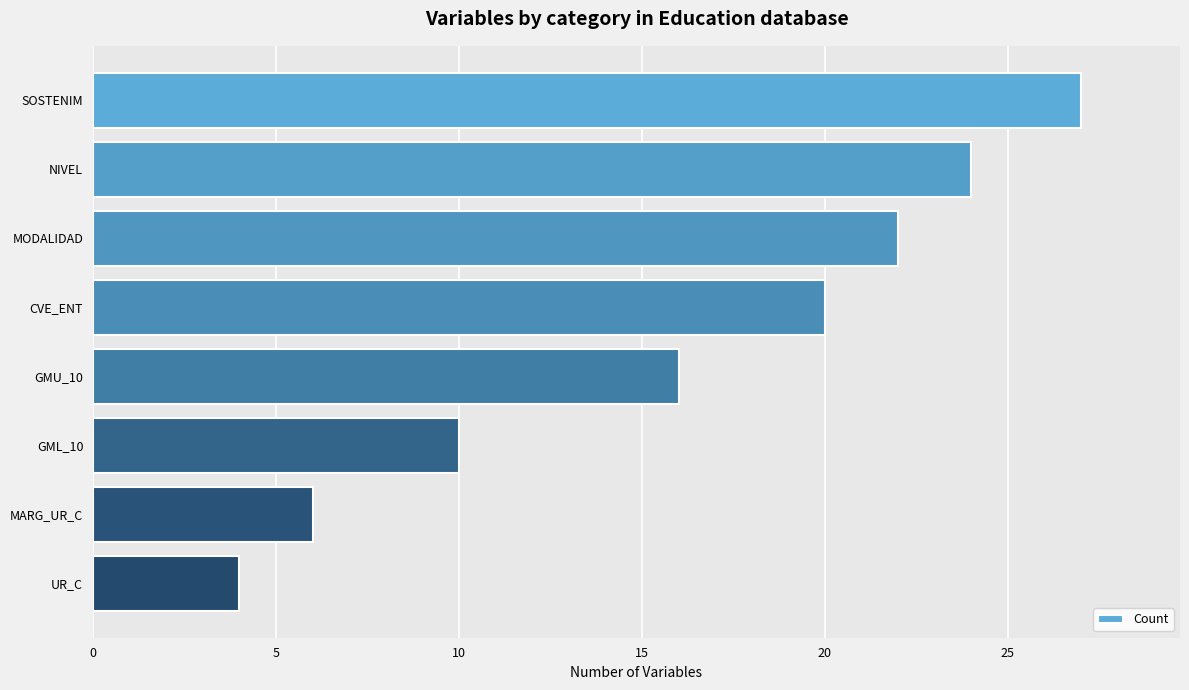

How many bars are there in total?

8